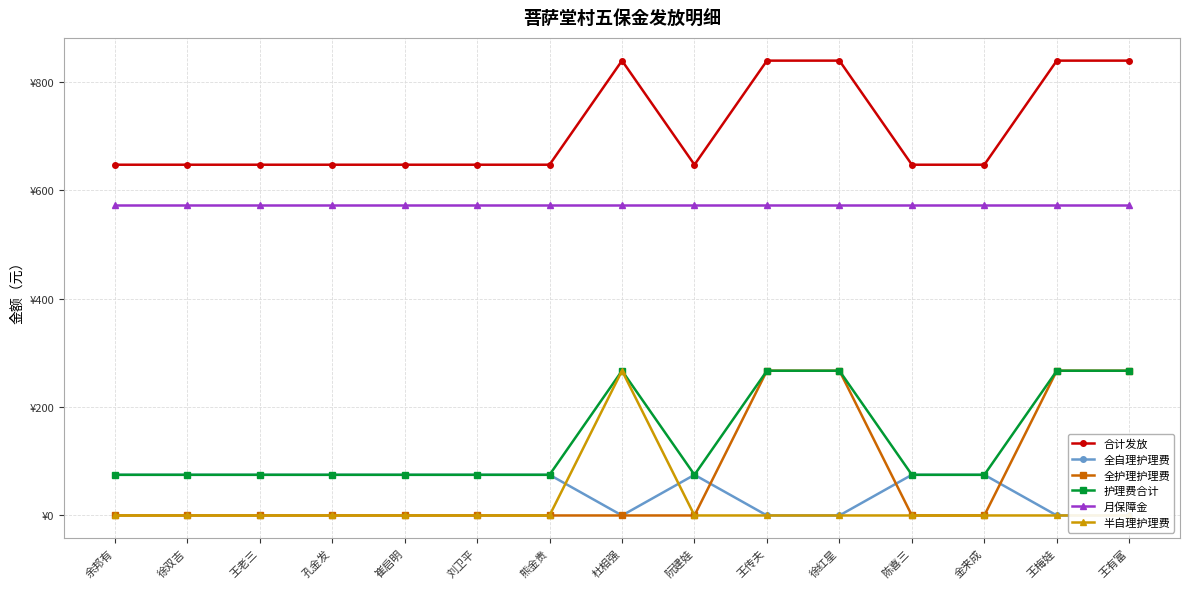

Does the chart have visible grid lines?

Yes